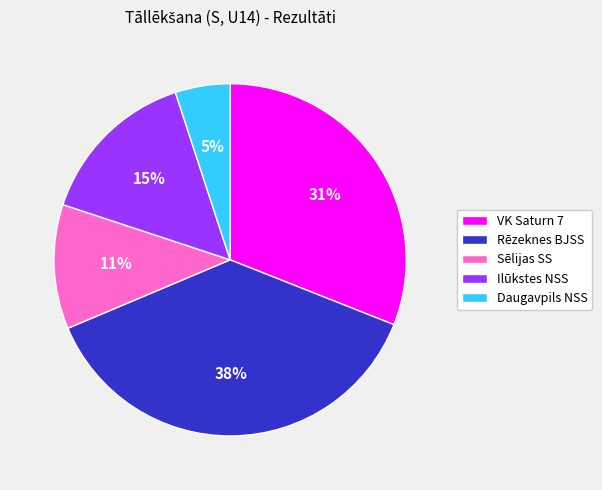

How many slices are in this pie chart?

5